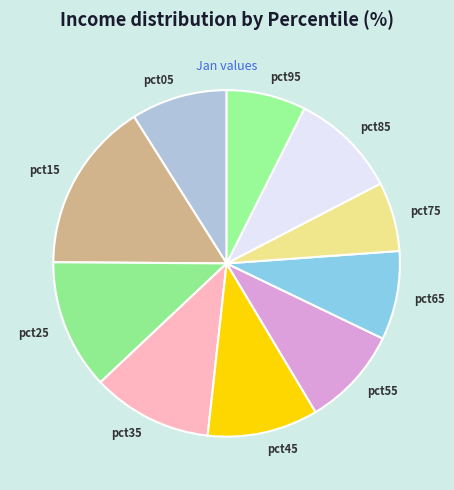

Which category has the biggest portion of the pie?

pct15